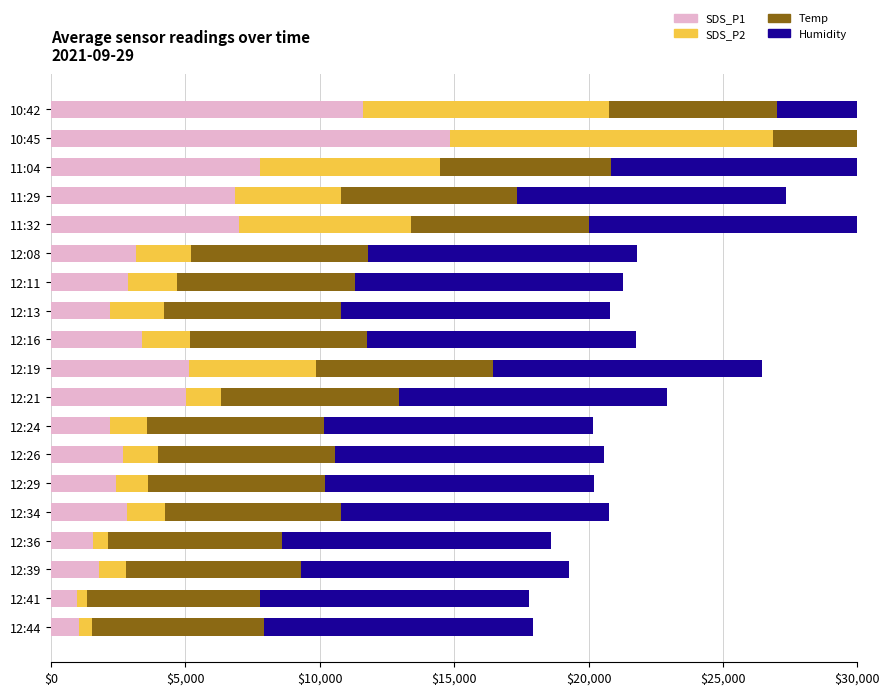

What is the total value across all series at $25,000?

11800.6